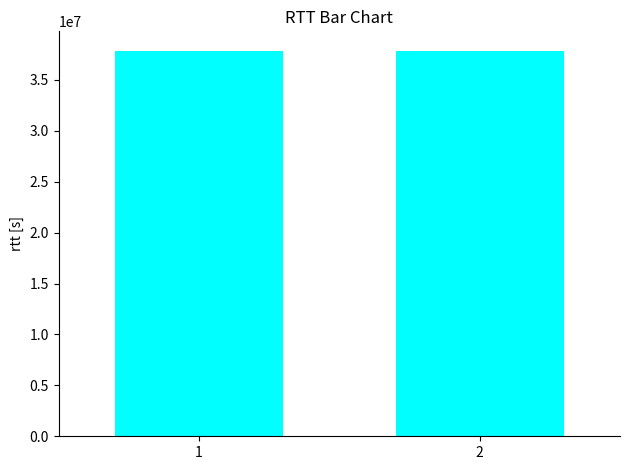

What is the value of the 2nd bar from the left?

37878266